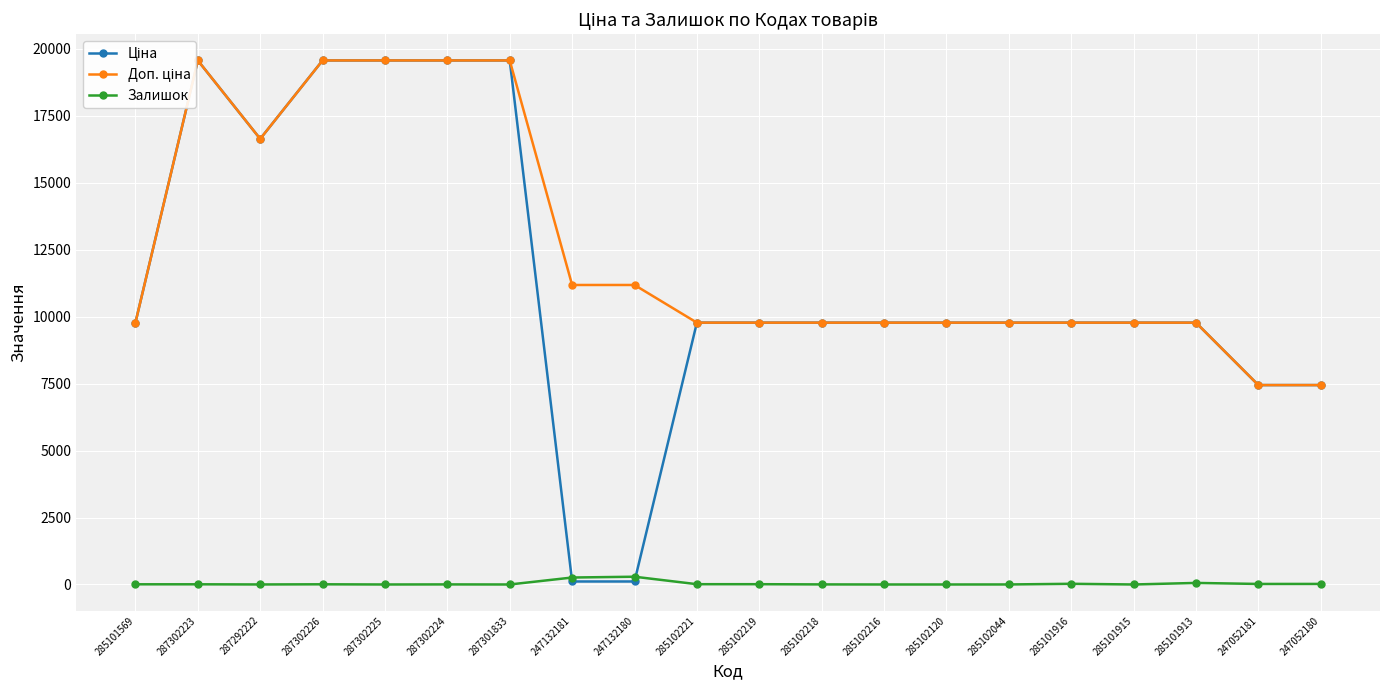

Count the number of data series in this chart.

3